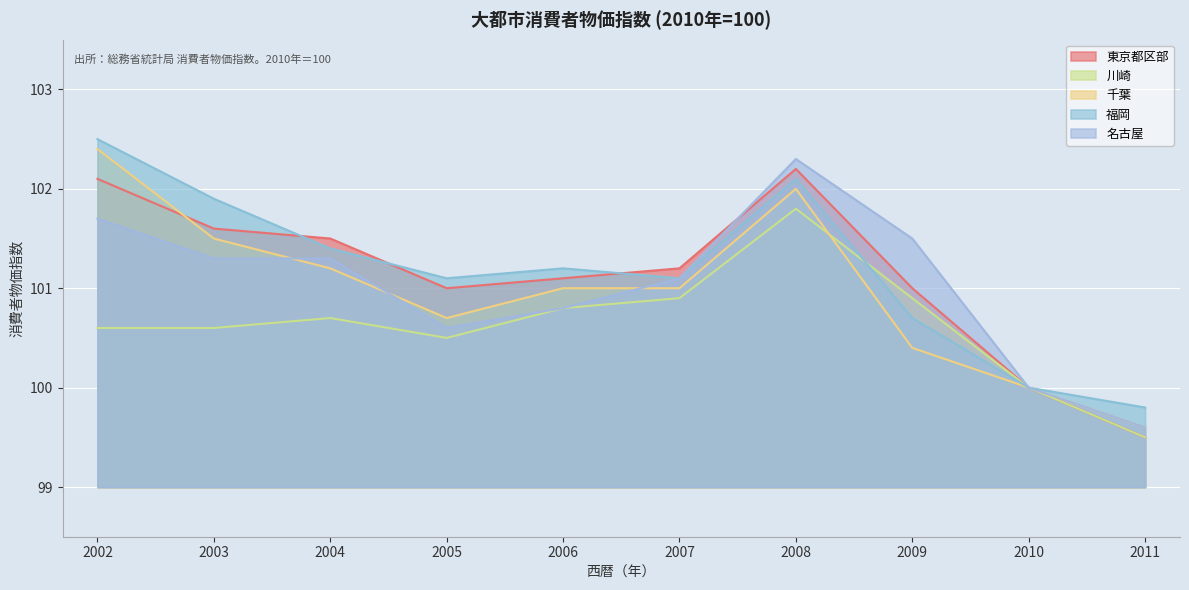

What is the difference between the second highest and minimum values in the 千葉 series?

2.4